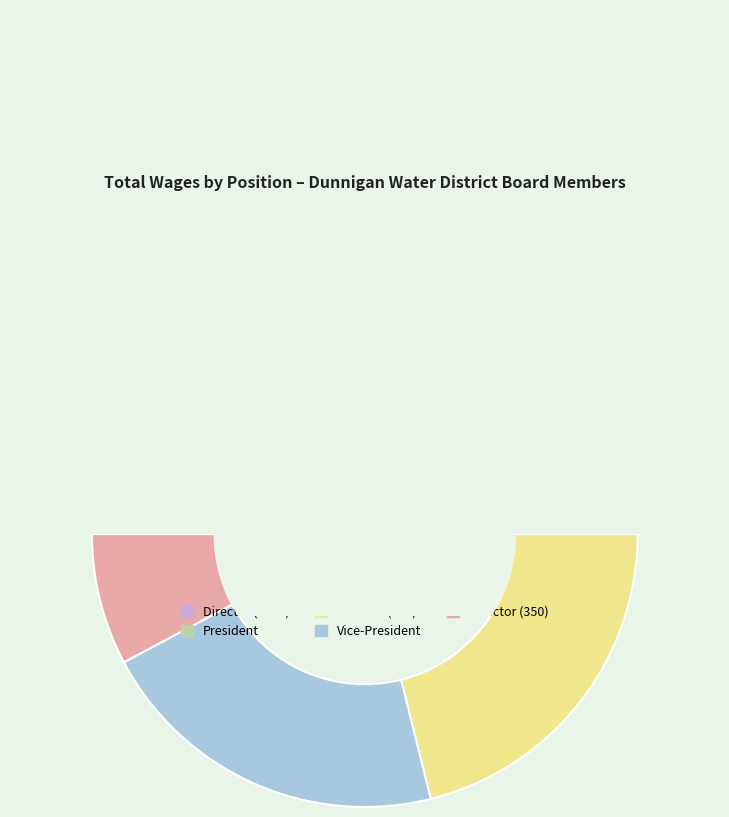

Is the sum of Director (350) and Director (1200) greater than half?

No